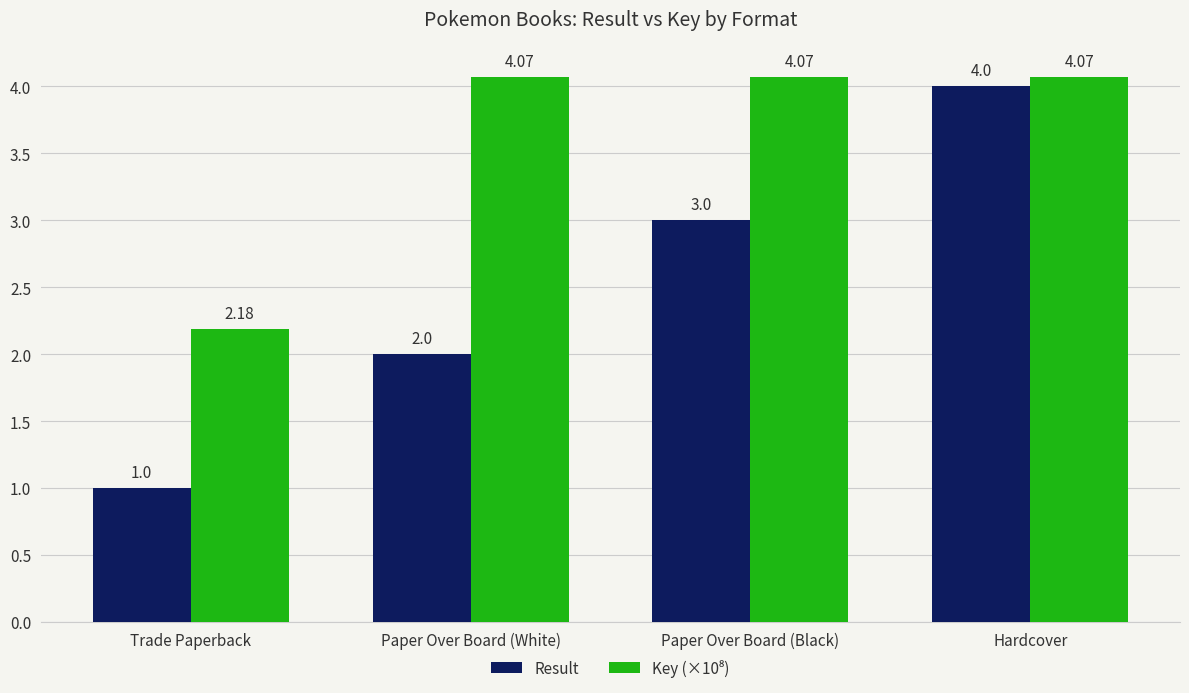

Which series has the widest spread of values?

Result